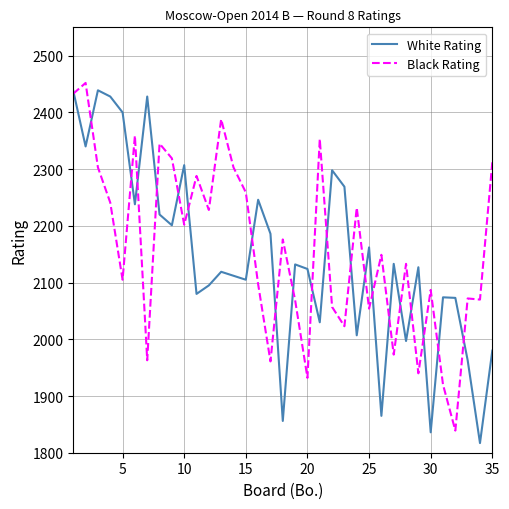

How many lines are shown in the chart?

2